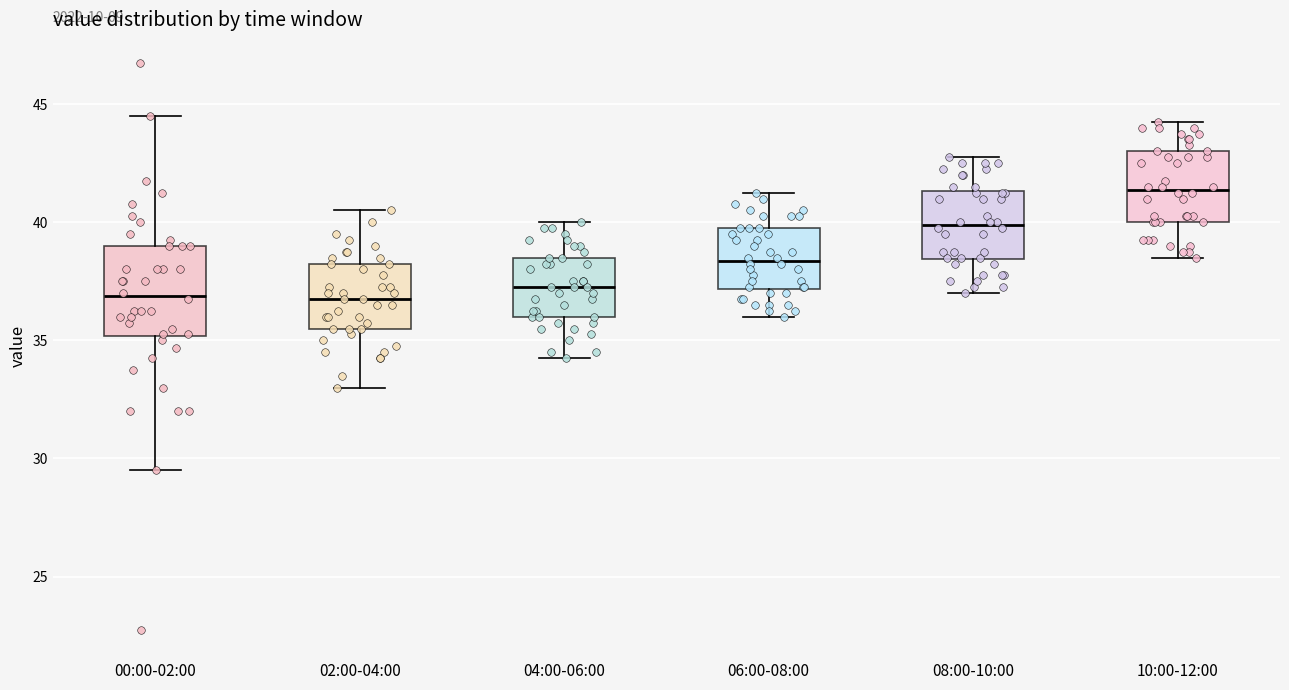

Reading left to right, read every box against the y-axis: the position of its median line, the range the box covers, and the ends of its whiskers. The values are not printed on the chart, so give them approximately, as read against the axis.

00:00-02:00: median 37.0, box 35.0 to 39.0, whiskers 29.5 to 44.5
02:00-04:00: median 37.0, box 35.5 to 38.5, whiskers 33.0 to 40.5
04:00-06:00: median 37.5, box 36.0 to 38.5, whiskers 34.5 to 40.0
06:00-08:00: median 38.5, box 37.0 to 40.0, whiskers 36.0 to 41.5
08:00-10:00: median 40.0, box 38.5 to 41.5, whiskers 37.0 to 43.0
10:00-12:00: median 41.5, box 40.0 to 43.0, whiskers 38.5 to 44.5